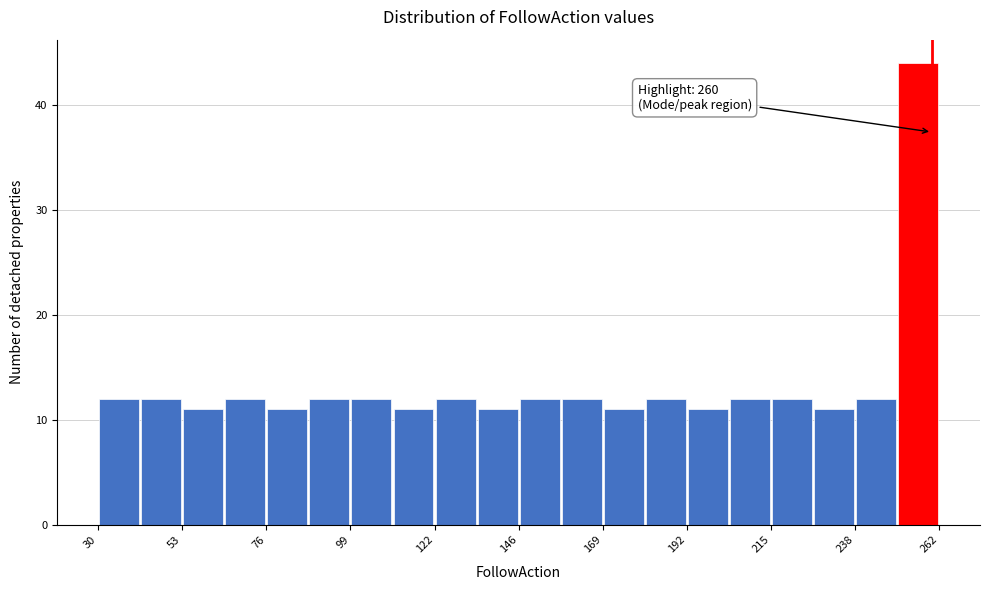

Read against the x-axis, roughly where is the centre of the tallest bar?

255